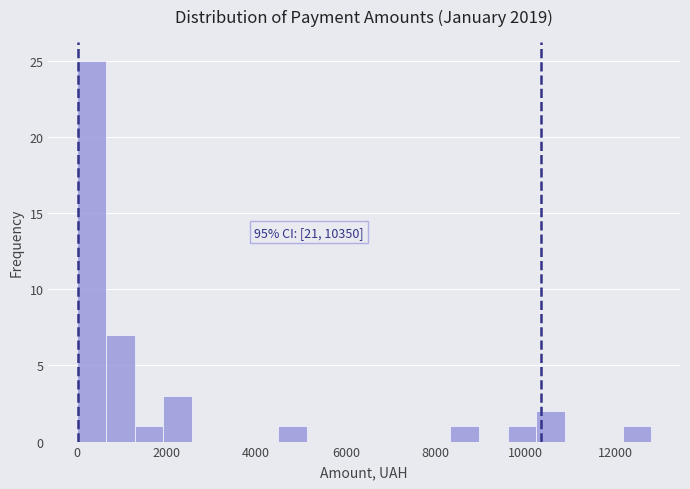

Read against the x-axis, roughly where is the centre of the tallest bar?

400